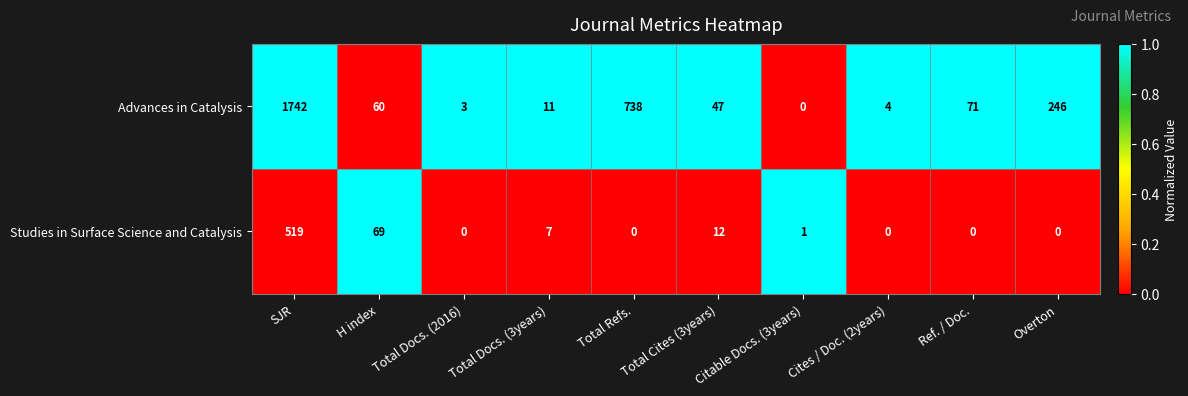

At which category is the sum across all series the highest?

SJR